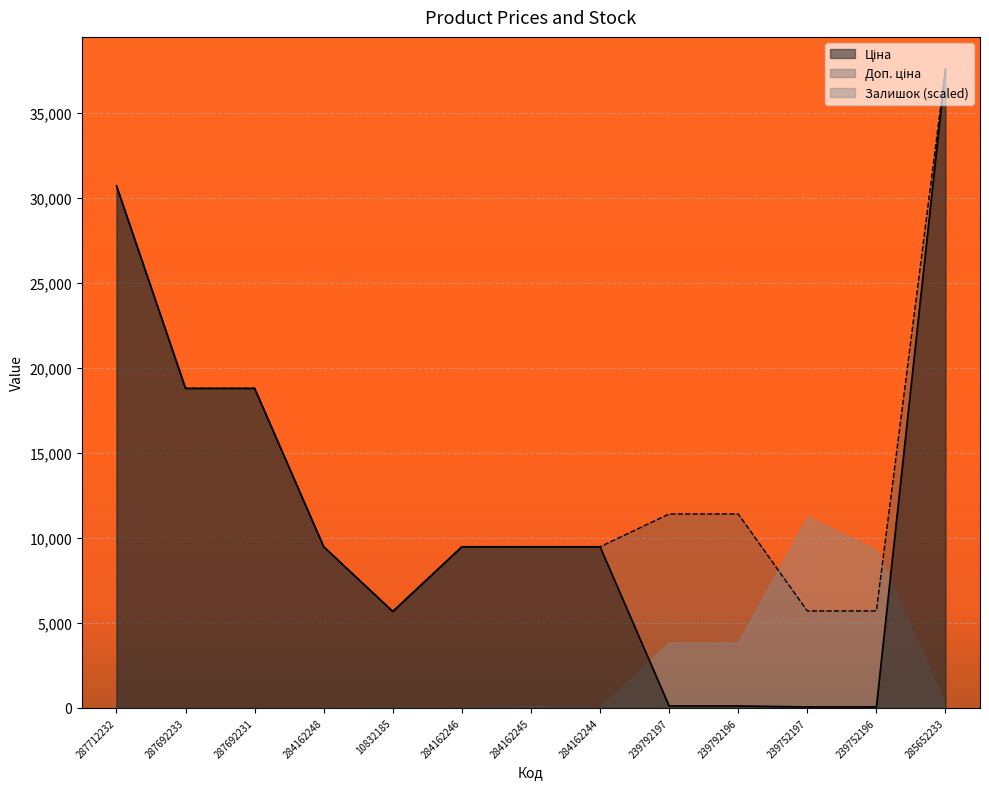

How many lines are shown in the chart?

3